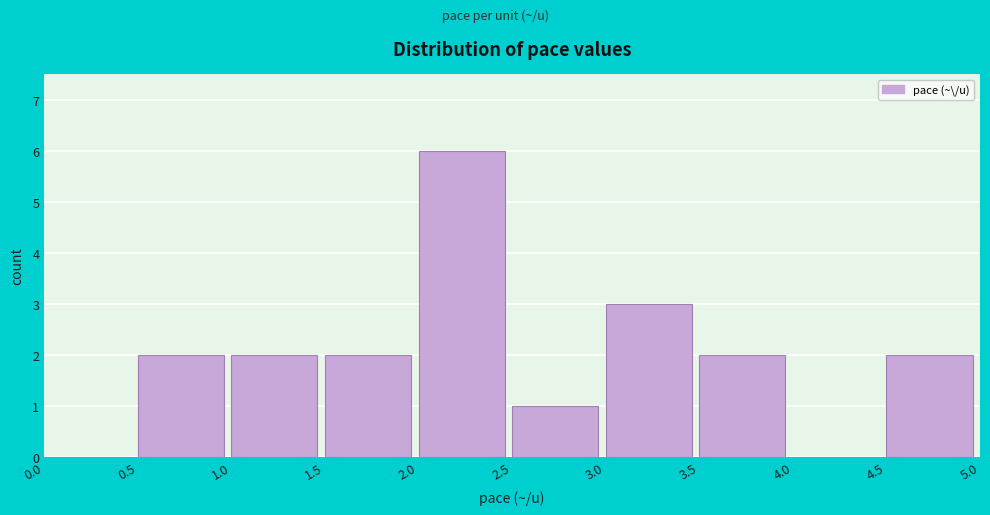

Reading left to right, transcribe this chart: for each bar, give the range it covers on the x-axis and its height. The values are not printed on the chart, so give them approximately, as read against the axis.

0.0 to 0.5: 0
0.5 to 1.0: 2
1.0 to 1.5: 2
1.5 to 2.0: 2
2.0 to 2.5: 6
2.5 to 3.0: 1
3.0 to 3.5: 3
3.5 to 4.0: 2
4.0 to 4.5: 0
4.5 to 5.0: 2